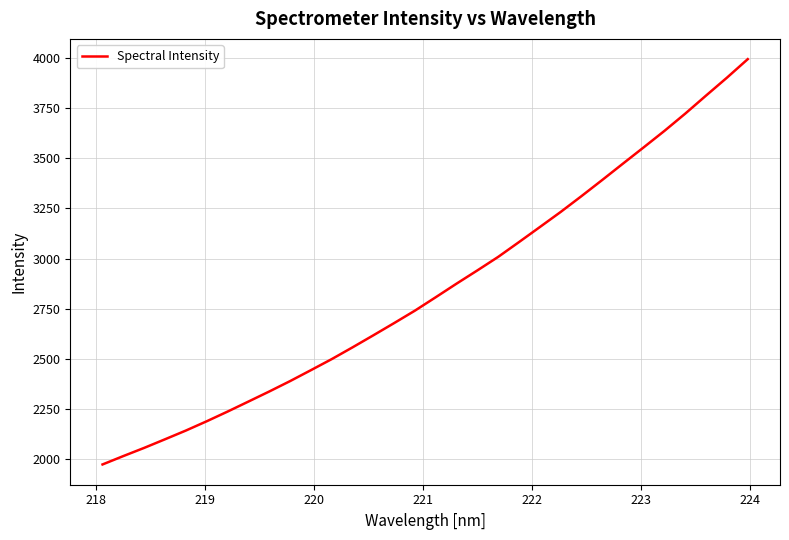

What is the maximum value shown in the chart?

3994.2